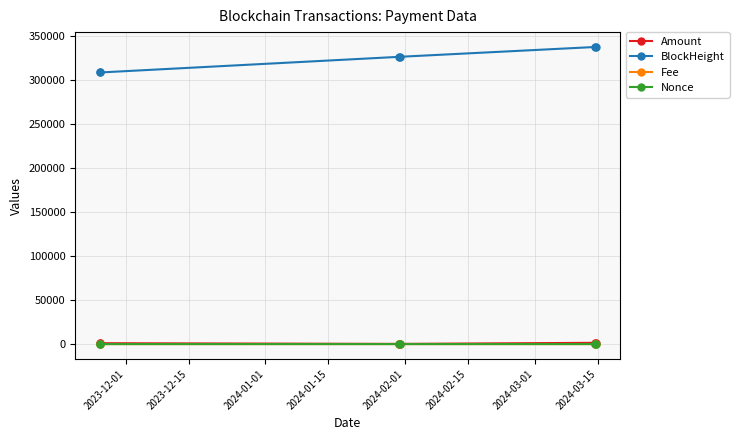

At how many categories does at least one series exceed 154124?

6